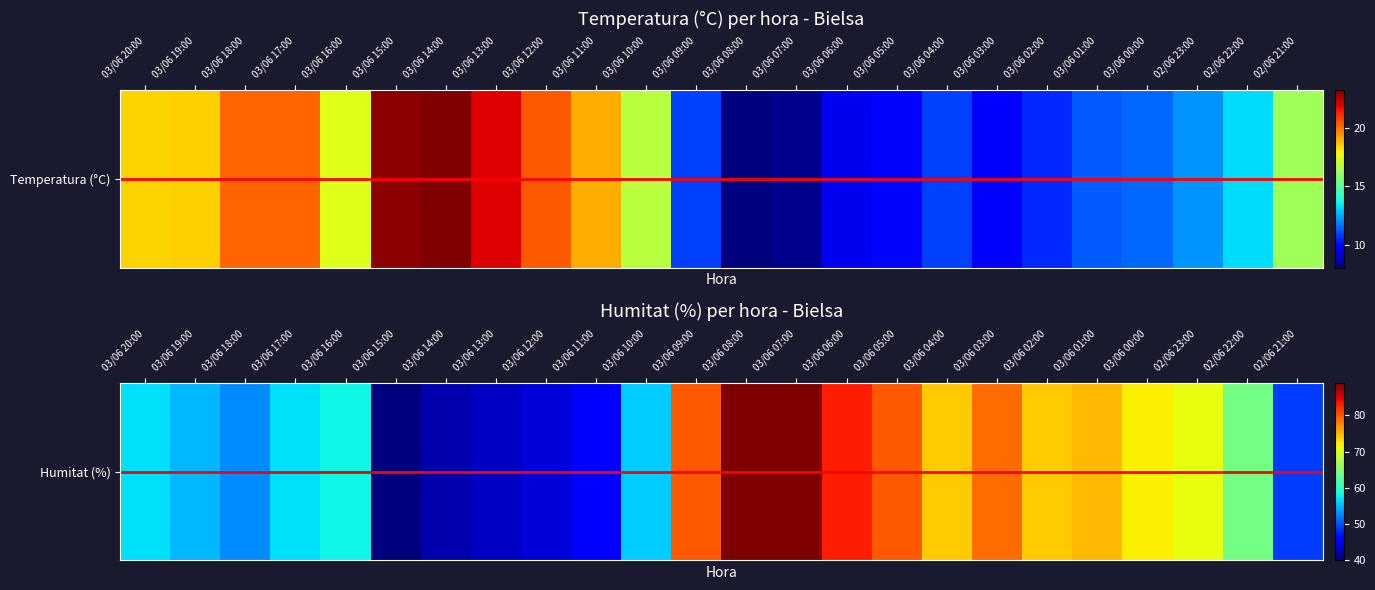

True or false: Temperatura (ºC) has a value of 19.2 at 03/06 09:00.

False